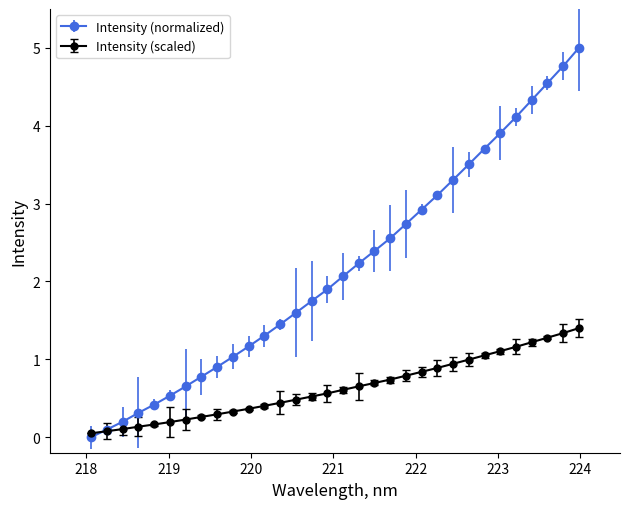

Which series has the widest spread of values?

Intensity (normalized)